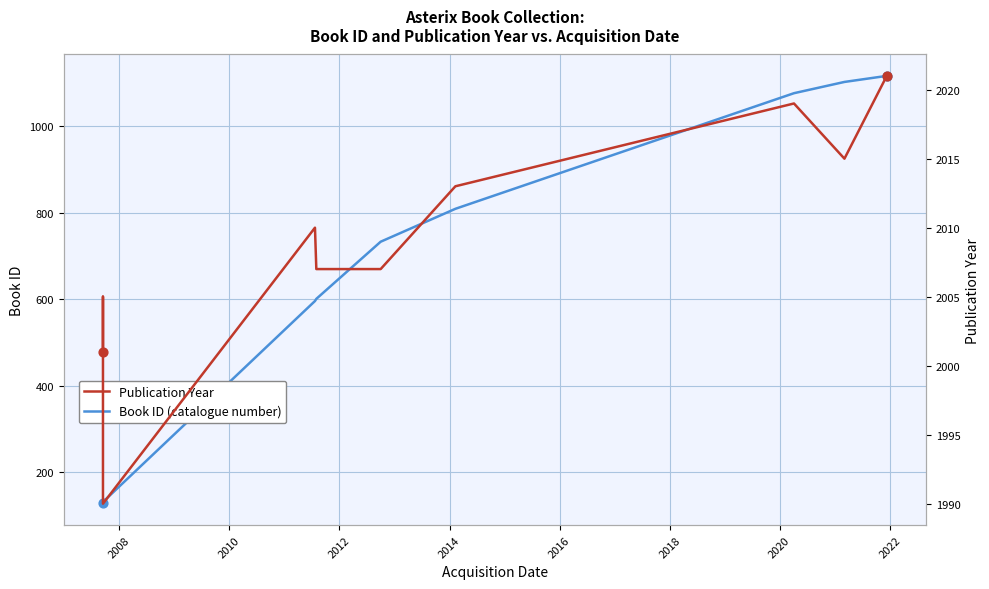

Which series contains the lowest Y value?

Book ID (catalogue number)